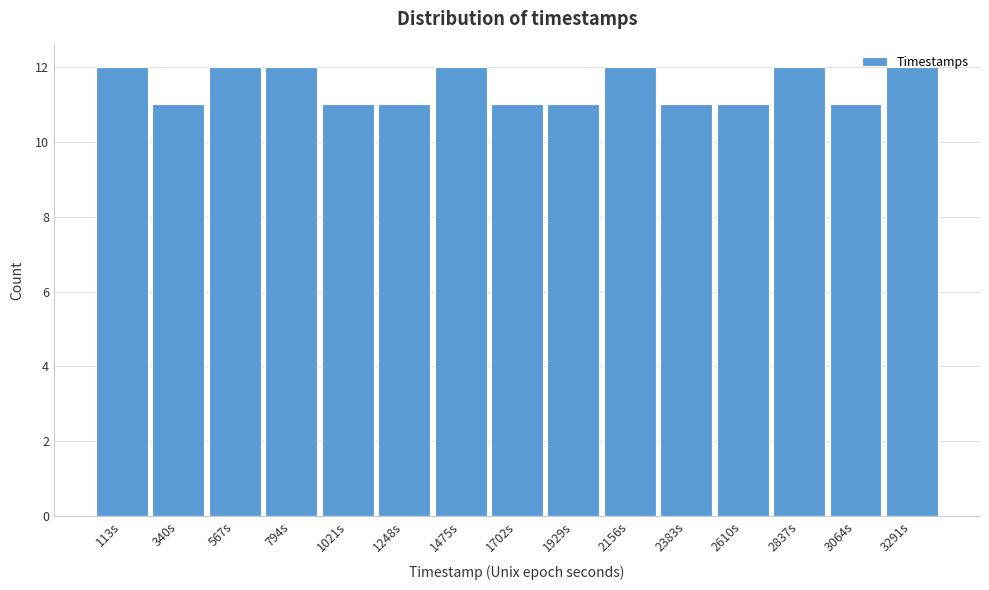

What is the height of the bar covering 2950 to 3200 on the x-axis? Neither the bar edges nor the heights are printed on the chart, so give them approximately, as read against the axes.

11